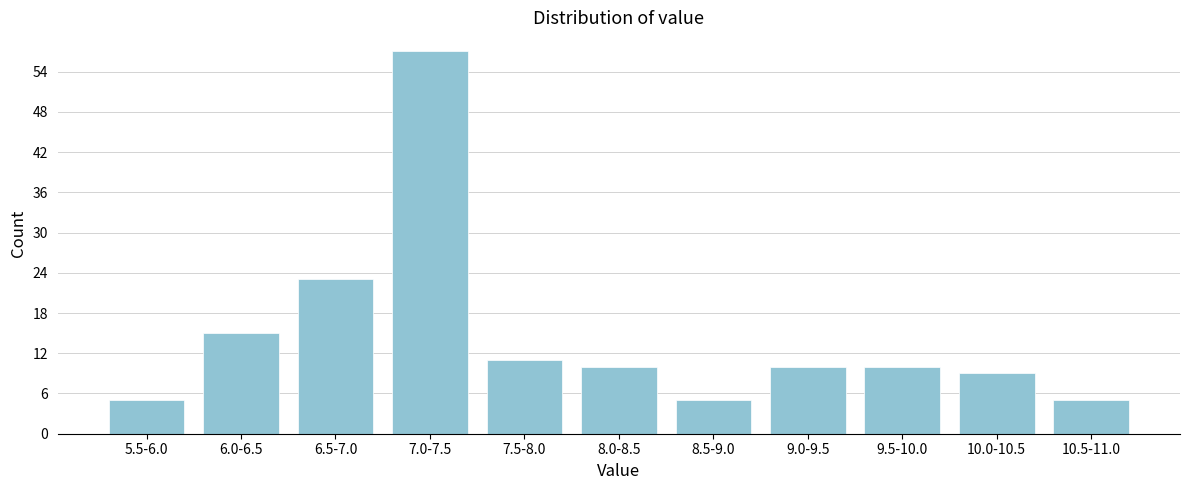

Reading right to left, list all the values displayed in this chart.

10.5-11.0=5	10.0-10.5=9	9.5-10.0=10	9.0-9.5=10	8.5-9.0=5	8.0-8.5=10	7.5-8.0=11	7.0-7.5=57	6.5-7.0=23	6.0-6.5=15	5.5-6.0=5